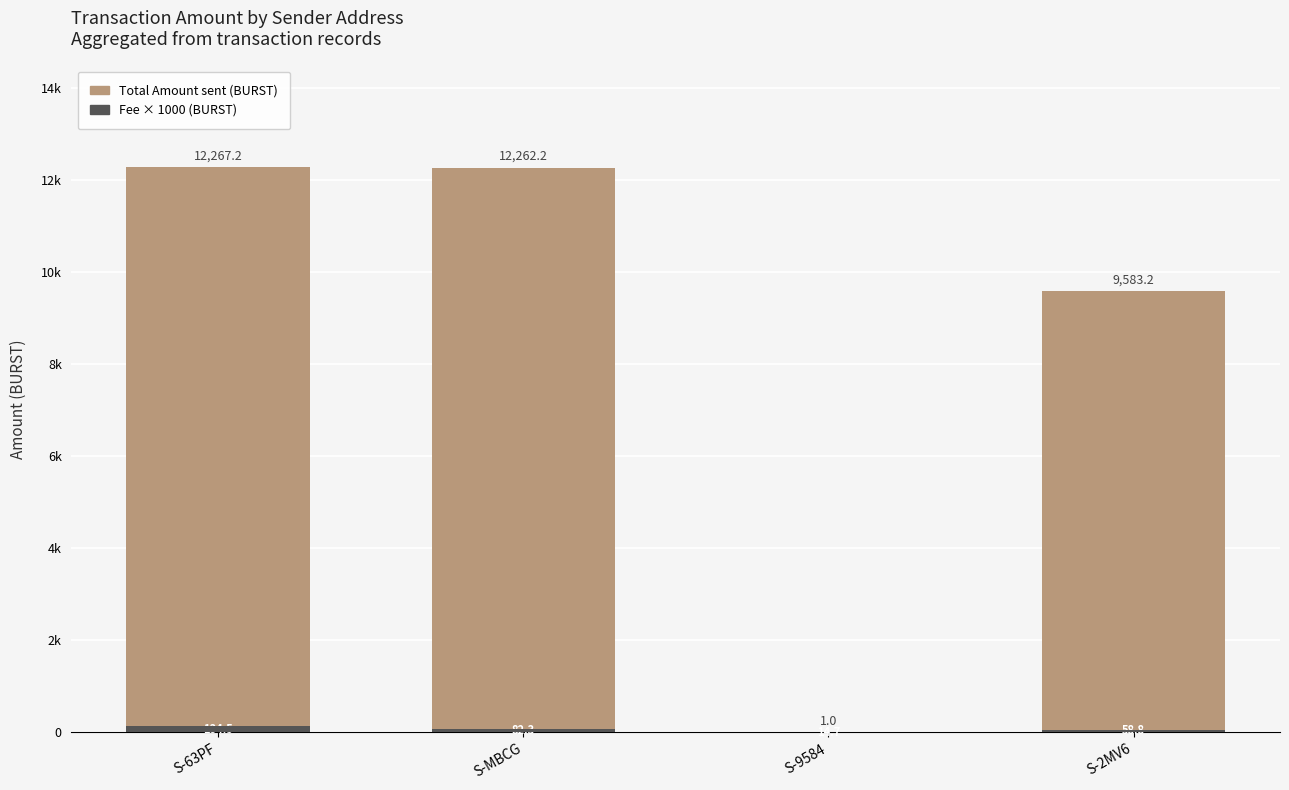

At how many categories does at least one series exceed 5569?

3